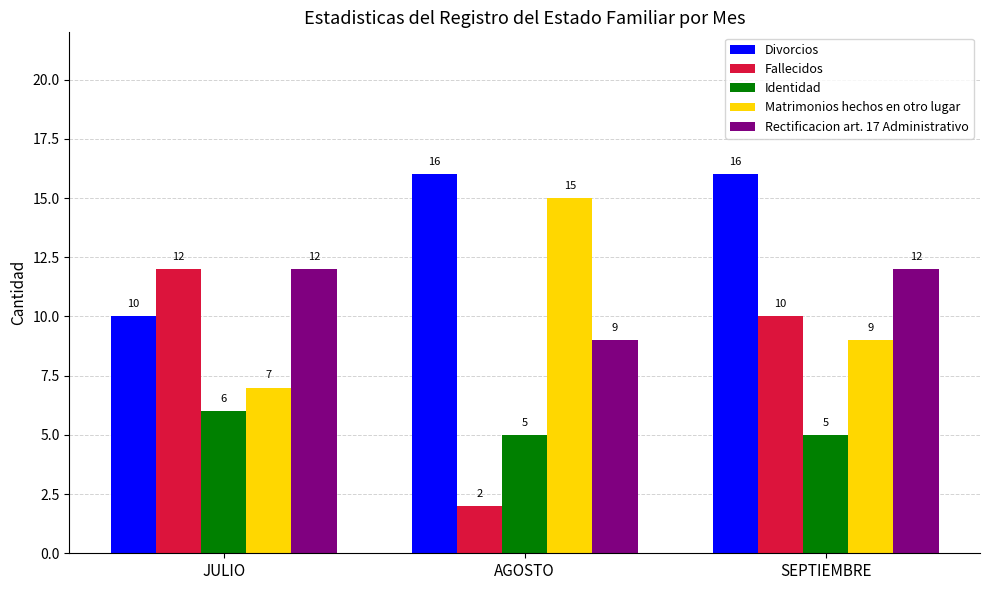

What is the difference between the maximum and minimum values in the Fallecidos series?

10